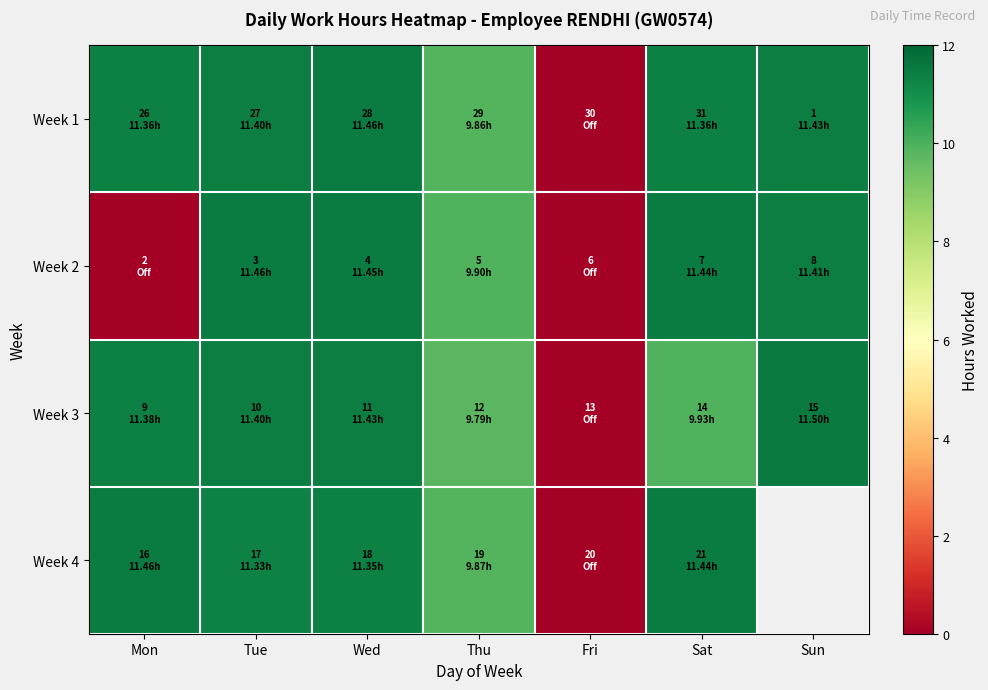

Which series changed the most between Wed and Sun?

Week 3